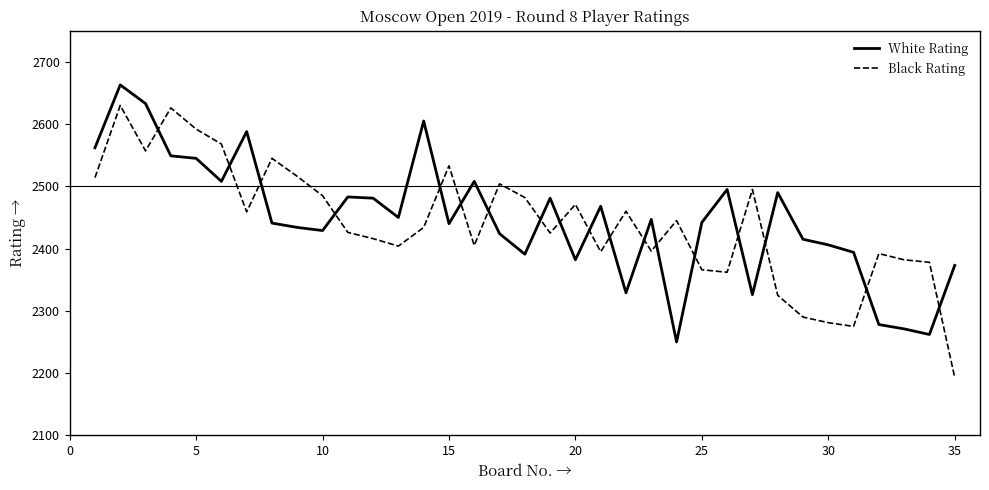

What is the lowest value of the White Rating series?

2250